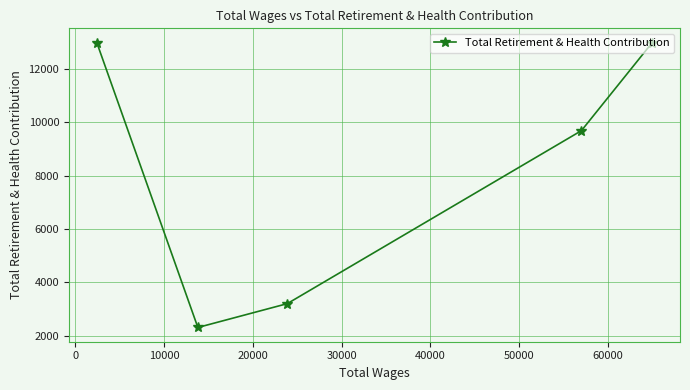

How many lines are shown in the chart?

1